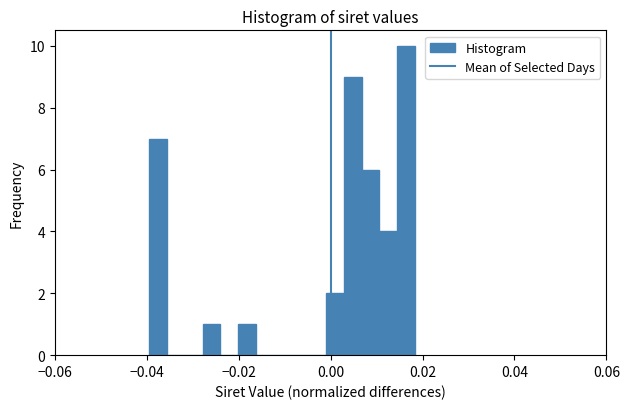

Around what value on the x-axis is the tallest bar? Give the approximate position of its centre, as read against the axis.

0.016